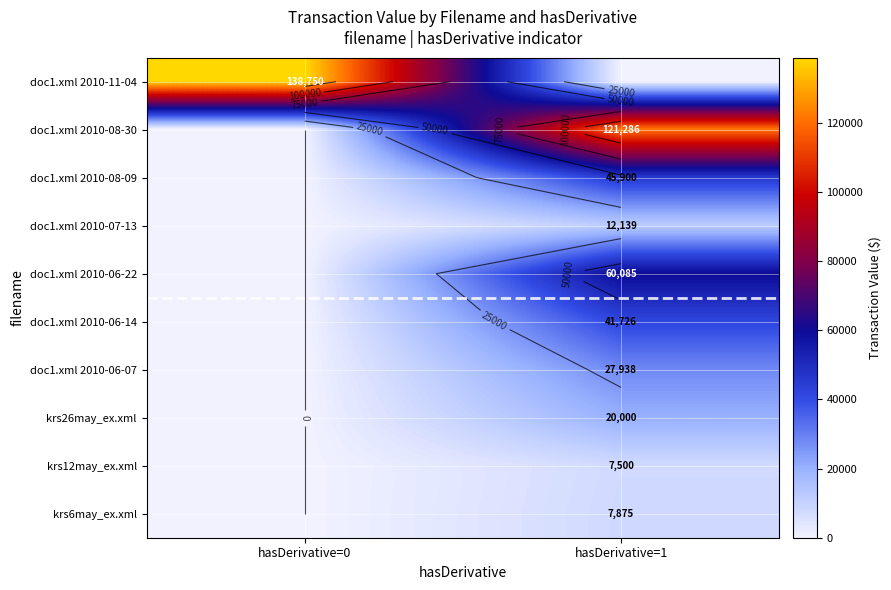

What is the sum of the doc1.xml 2010-06-07 values at hasDerivative=1 and hasDerivative=0?

27938